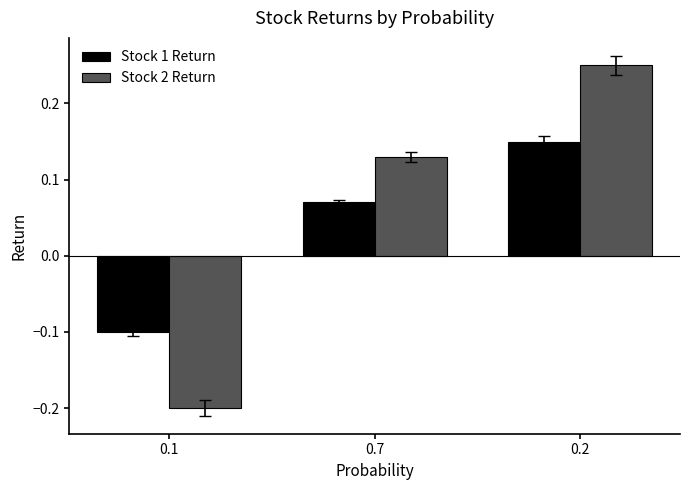

Is the value of Stock 2 Return at 0.1 greater than the value of Stock 1 Return at 0.1?

No